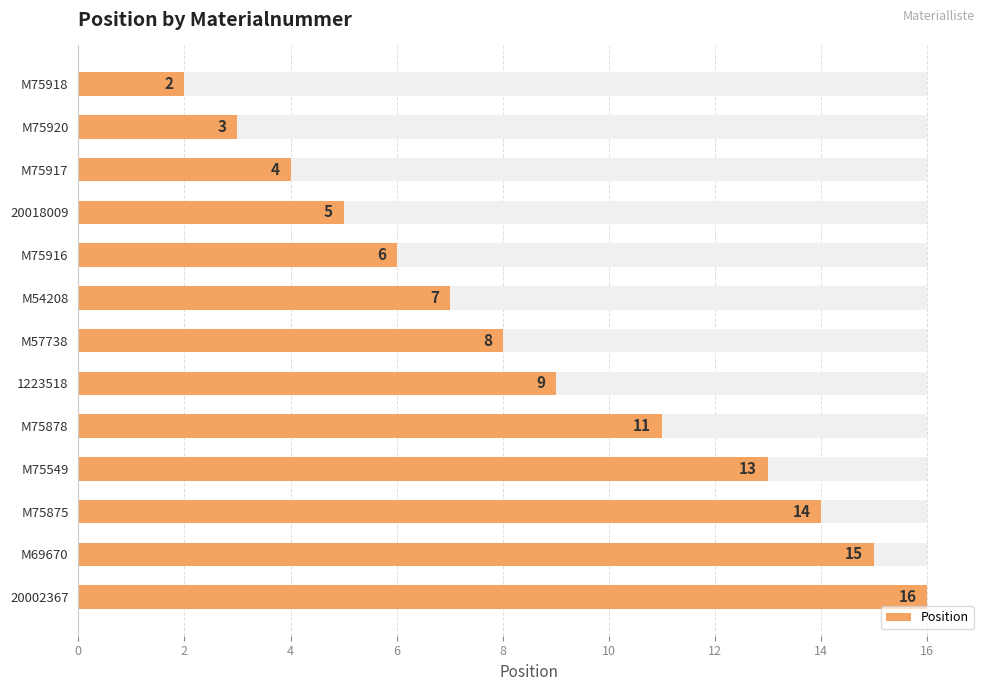

The value at M69670 is 15. True or false?

True